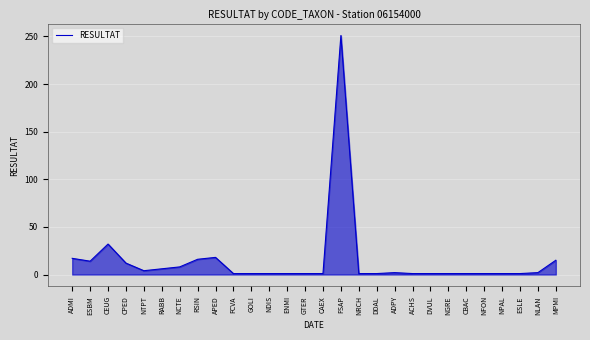

Count the number of data series in this chart.

1